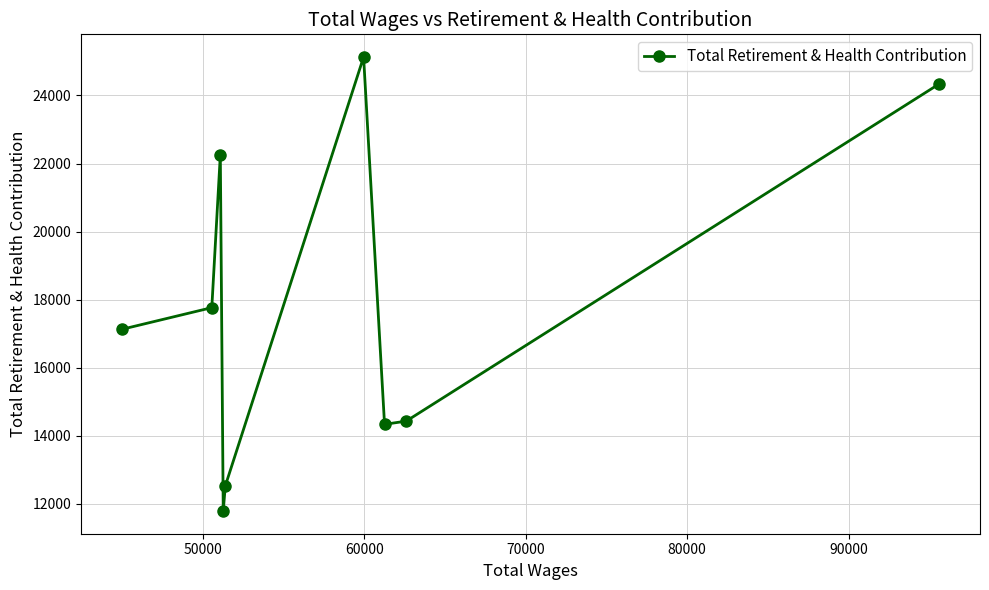

What is the sum of all values?

159691